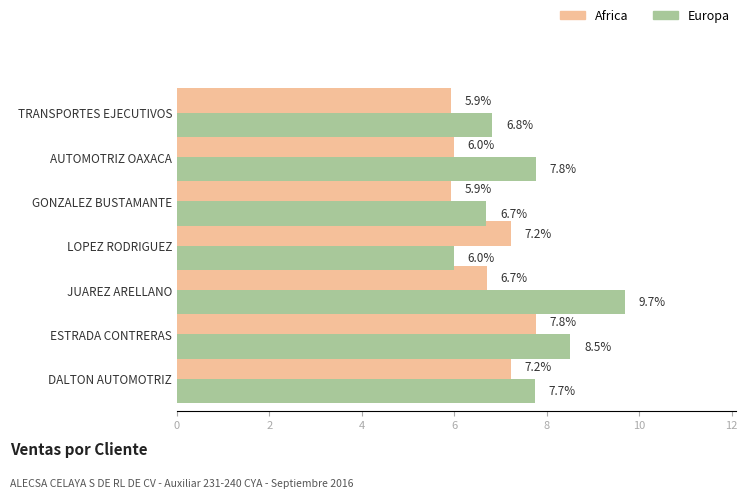

At how many categories does at least one series exceed 6?

7